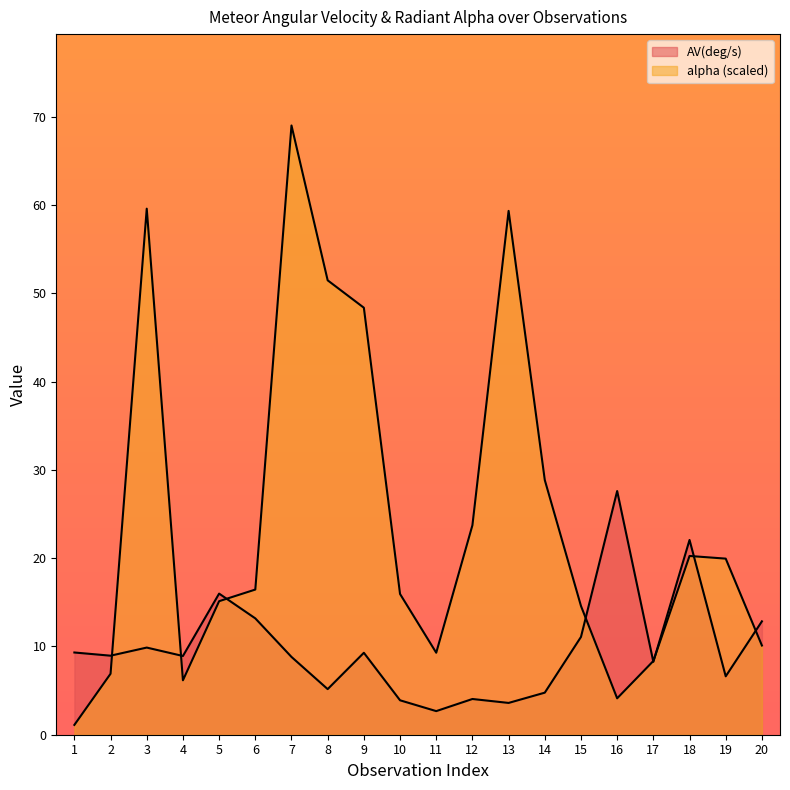

At which label does alpha first exceed 16?

3